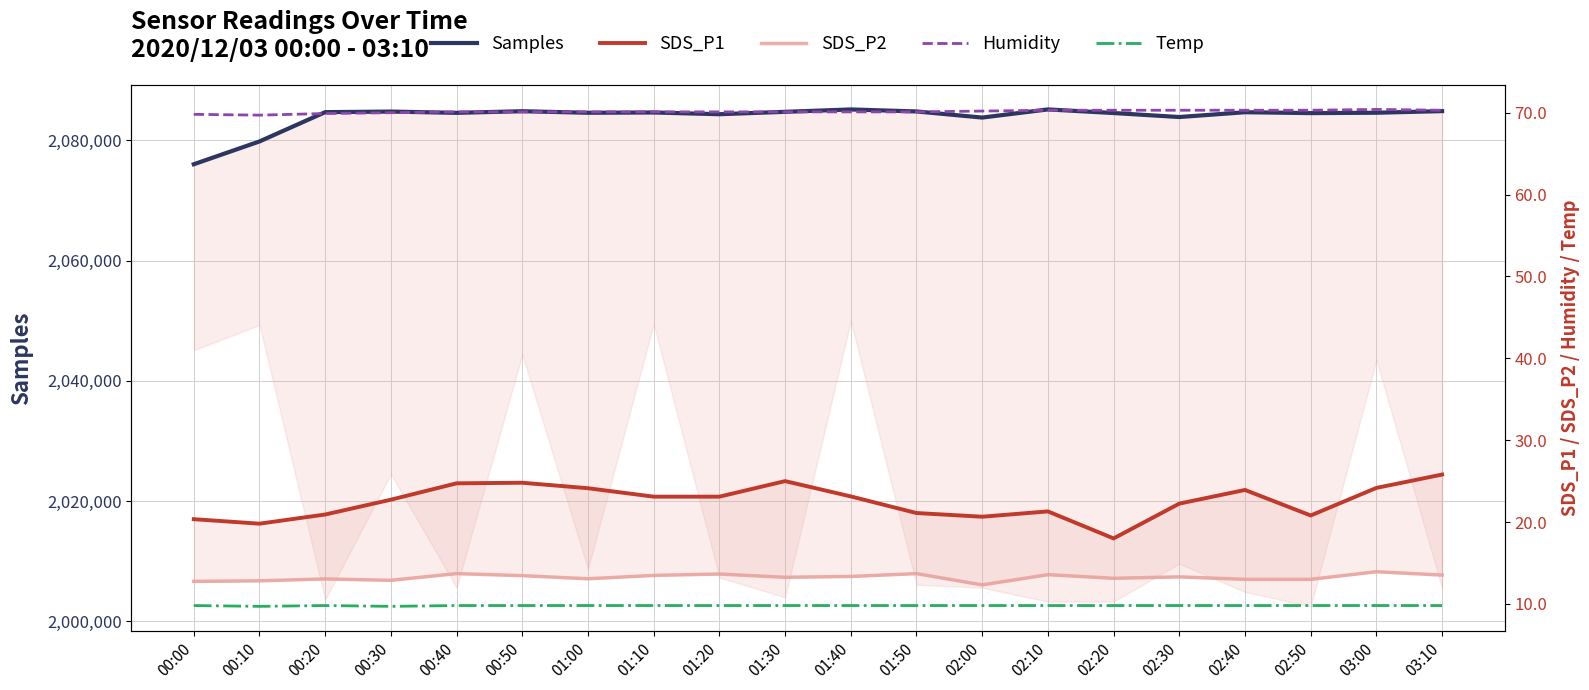

At which category is the sum across all series the highest?

02:10